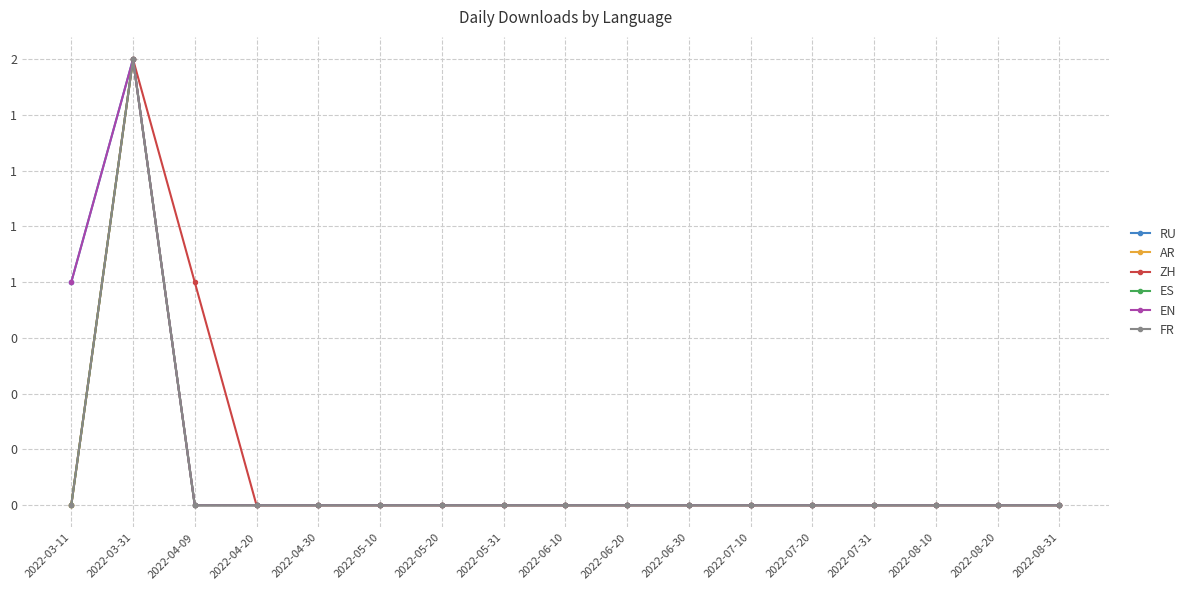

At 2022-07-31, list the series in order from largest to smallest.

RU, AR, ZH, ES, EN, FR